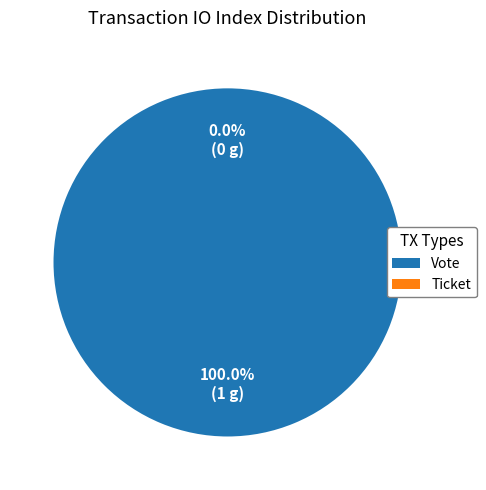

True or false: Ticket (io_index=0) accounts for 1% of the total.

False